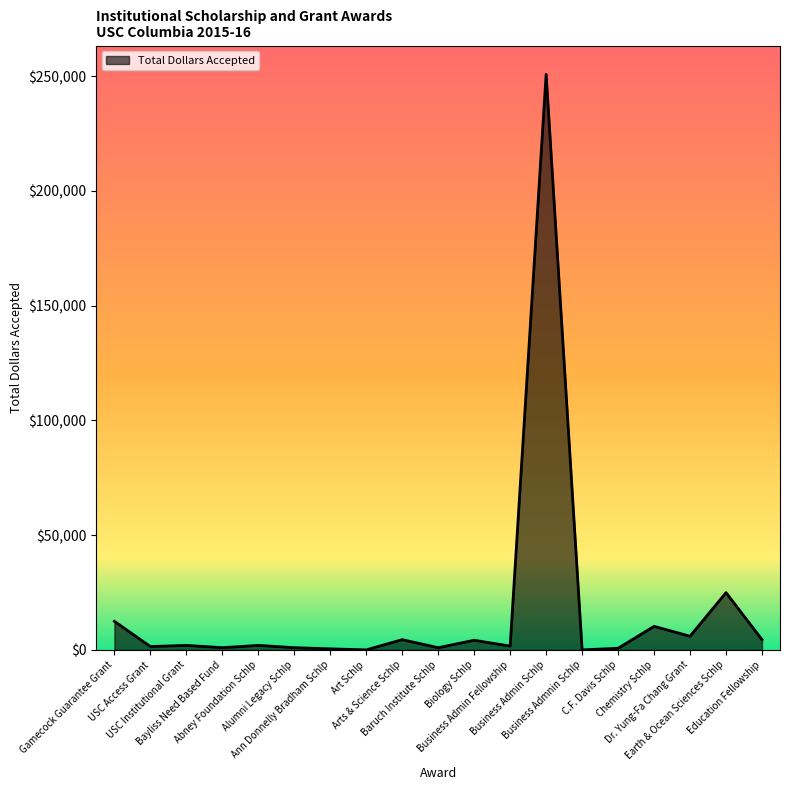

What is the difference between the maximum and minimum values?

250803.5